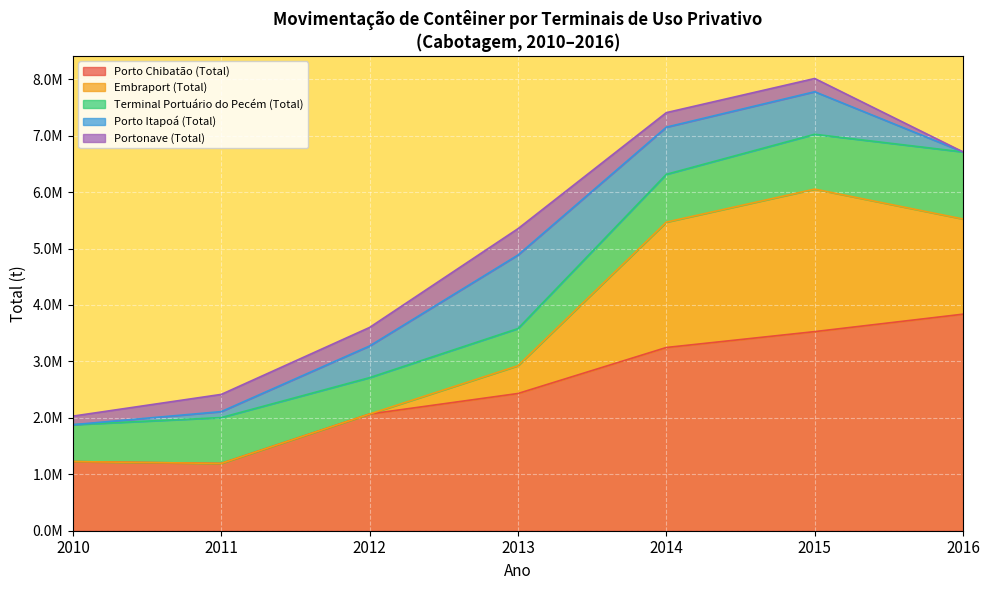

What is the value of the Portonave (Total) point at the 1st from the left?

151682.0